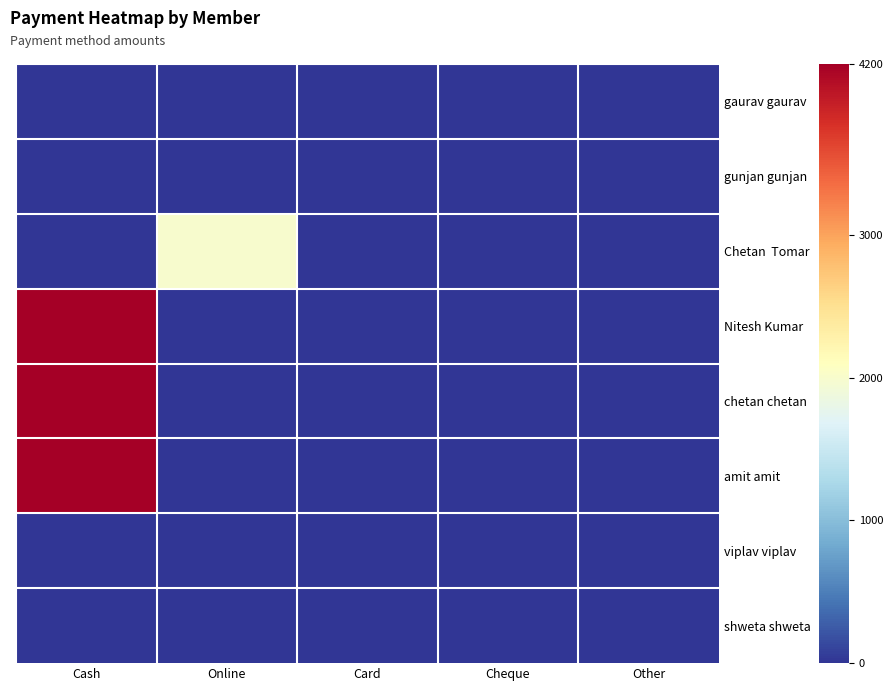

Which series has the largest range (max minus min)?

Nitesh Kumar